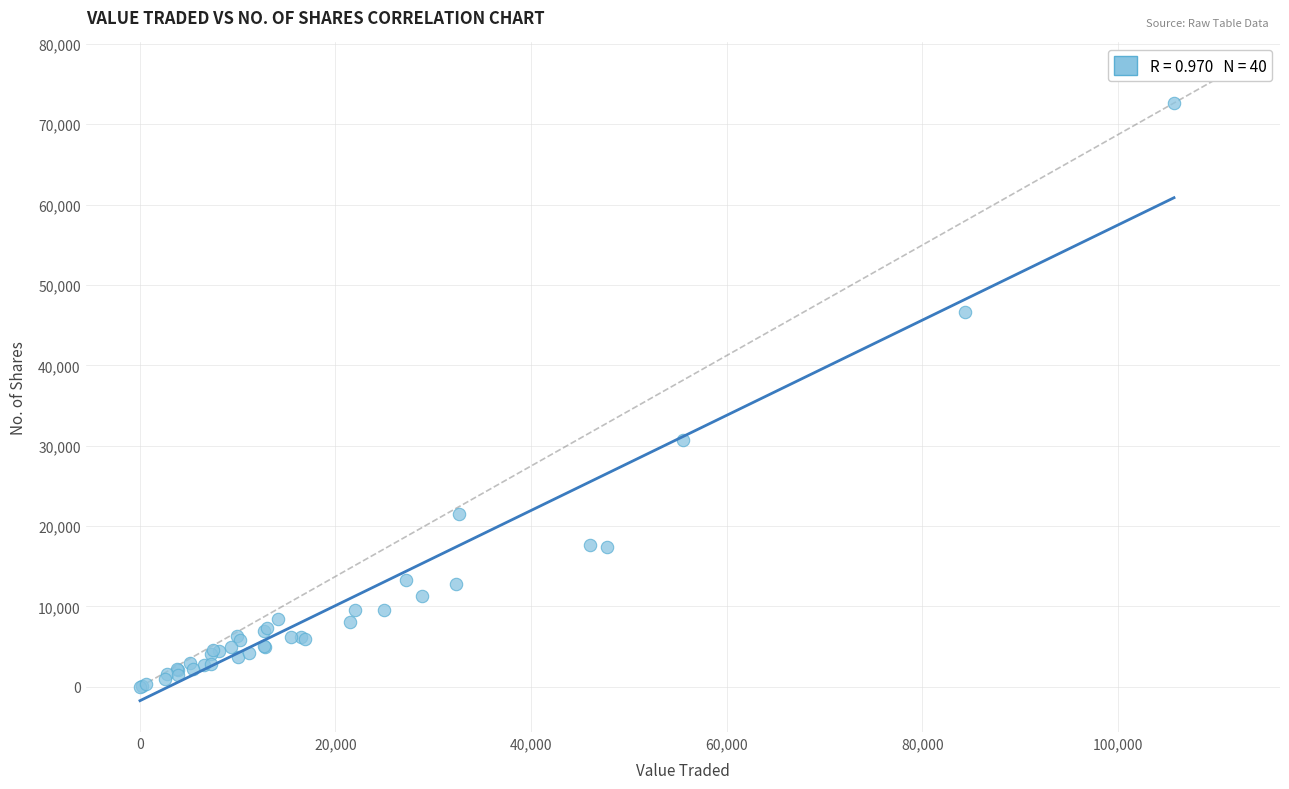

What Y value in the scatter plot is closest to 36323?

30651